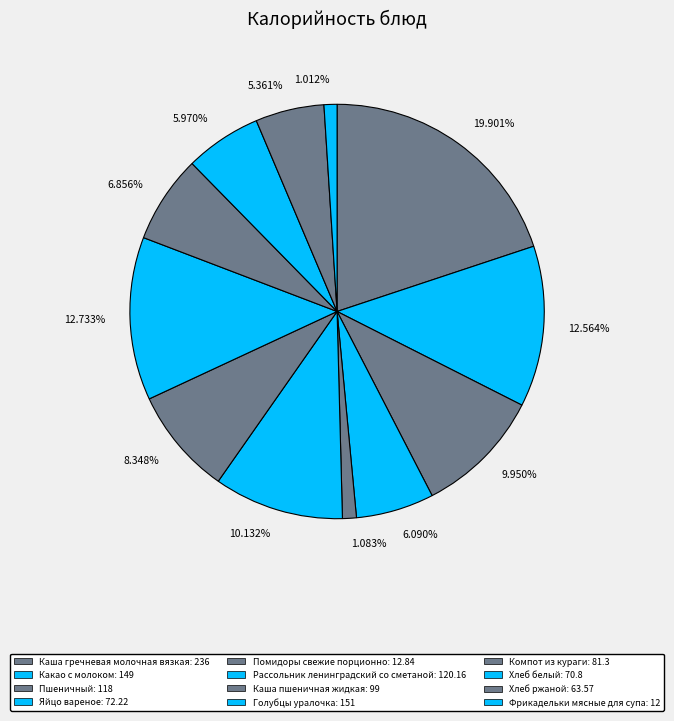

To the nearest percent, what is the average slice percentage?

8%